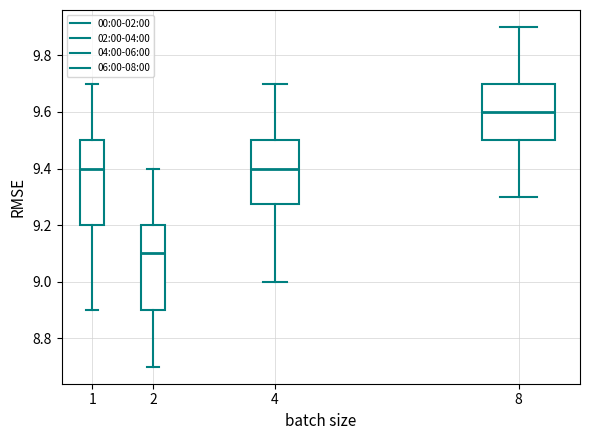

Which box's median line is the highest?

8